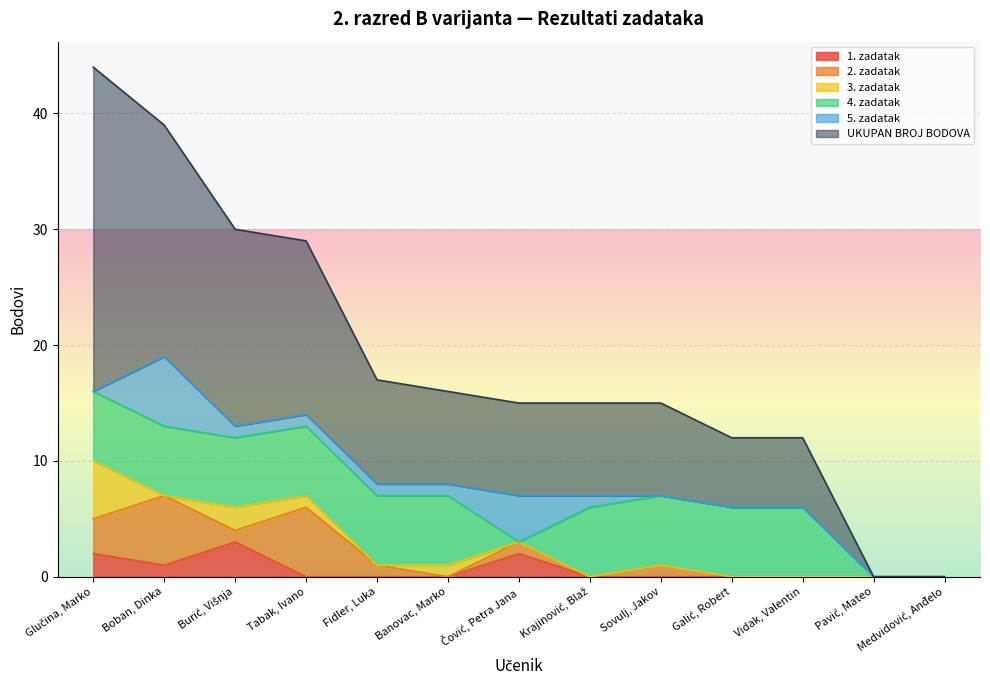

Reading right to left, transcribe all the data shown in this chart.

1. zadatak: Medvidović, Anđelo=0	Pavić, Mateo=0	Vidak, Valentin=0	Galić, Robert=0	Sovulj, Jakov=0	Krajinović, Blaž=0	Čović, Petra Jana=2	Banovac, Marko=0	Fidler, Luka=0	Tabak, Ivano=0	Burić, Višnja=3	Boban, Dinka=1	Glučina, Marko=2
2. zadatak: Medvidović, Anđelo=0	Pavić, Mateo=0	Vidak, Valentin=0	Galić, Robert=0	Sovulj, Jakov=1	Krajinović, Blaž=0	Čović, Petra Jana=1	Banovac, Marko=0	Fidler, Luka=1	Tabak, Ivano=6	Burić, Višnja=1	Boban, Dinka=6	Glučina, Marko=3
3. zadatak: Medvidović, Anđelo=0	Pavić, Mateo=0	Vidak, Valentin=0	Galić, Robert=0	Sovulj, Jakov=0	Krajinović, Blaž=0	Čović, Petra Jana=0	Banovac, Marko=1	Fidler, Luka=0	Tabak, Ivano=1	Burić, Višnja=2	Boban, Dinka=0	Glučina, Marko=5
4. zadatak: Medvidović, Anđelo=0	Pavić, Mateo=0	Vidak, Valentin=6	Galić, Robert=6	Sovulj, Jakov=6	Krajinović, Blaž=6	Čović, Petra Jana=0	Banovac, Marko=6	Fidler, Luka=6	Tabak, Ivano=6	Burić, Višnja=6	Boban, Dinka=6	Glučina, Marko=6
5. zadatak: Medvidović, Anđelo=0	Pavić, Mateo=0	Vidak, Valentin=0	Galić, Robert=0	Sovulj, Jakov=0	Krajinović, Blaž=1	Čović, Petra Jana=4	Banovac, Marko=1	Fidler, Luka=1	Tabak, Ivano=1	Burić, Višnja=1	Boban, Dinka=6	Glučina, Marko=0
UKUPAN BROJ BODOVA: Medvidović, Anđelo=0	Pavić, Mateo=0	Vidak, Valentin=6	Galić, Robert=6	Sovulj, Jakov=8	Krajinović, Blaž=8	Čović, Petra Jana=8	Banovac, Marko=8	Fidler, Luka=9	Tabak, Ivano=15	Burić, Višnja=17	Boban, Dinka=20	Glučina, Marko=28